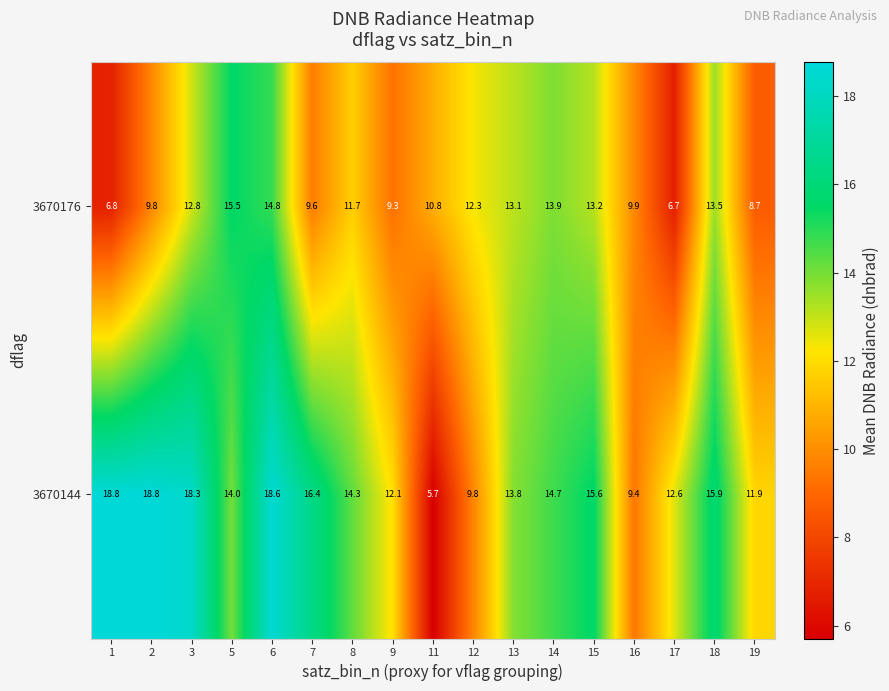

How many series are shown in this chart?

2